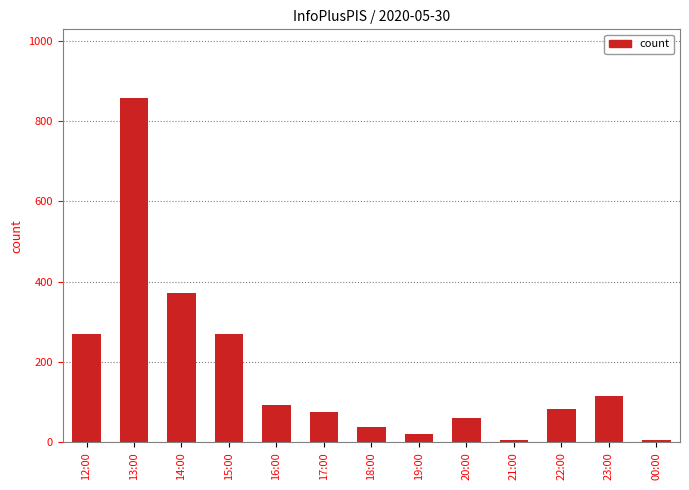

What is the label of the 5th bar from the right?

20:00